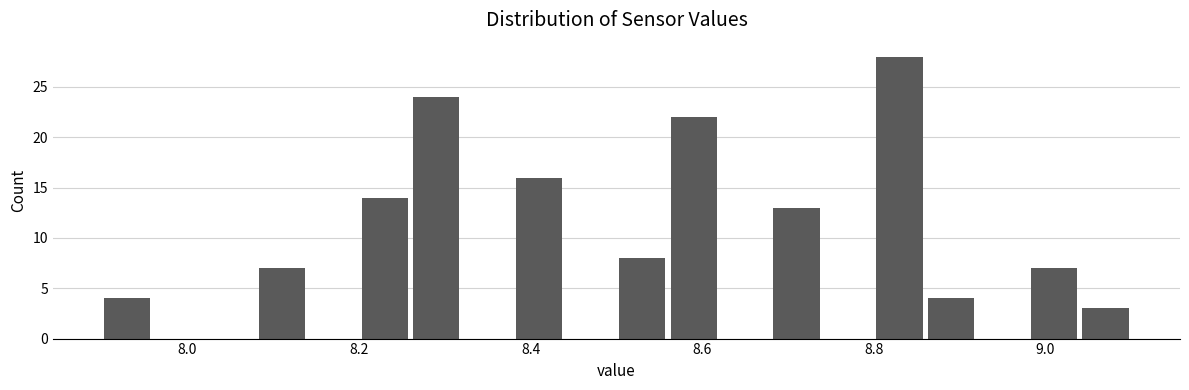

Around what value on the x-axis is the tallest bar? Give the approximate position of its centre, as read against the axis.

8.84